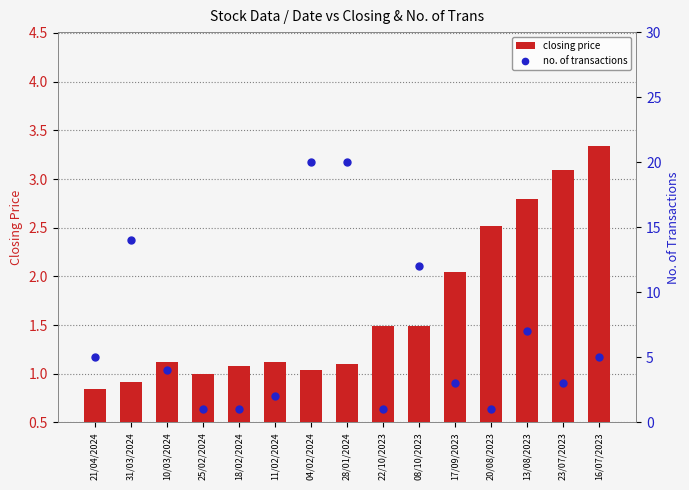

Which series reaches the maximum Y coordinate?

no. of transactions